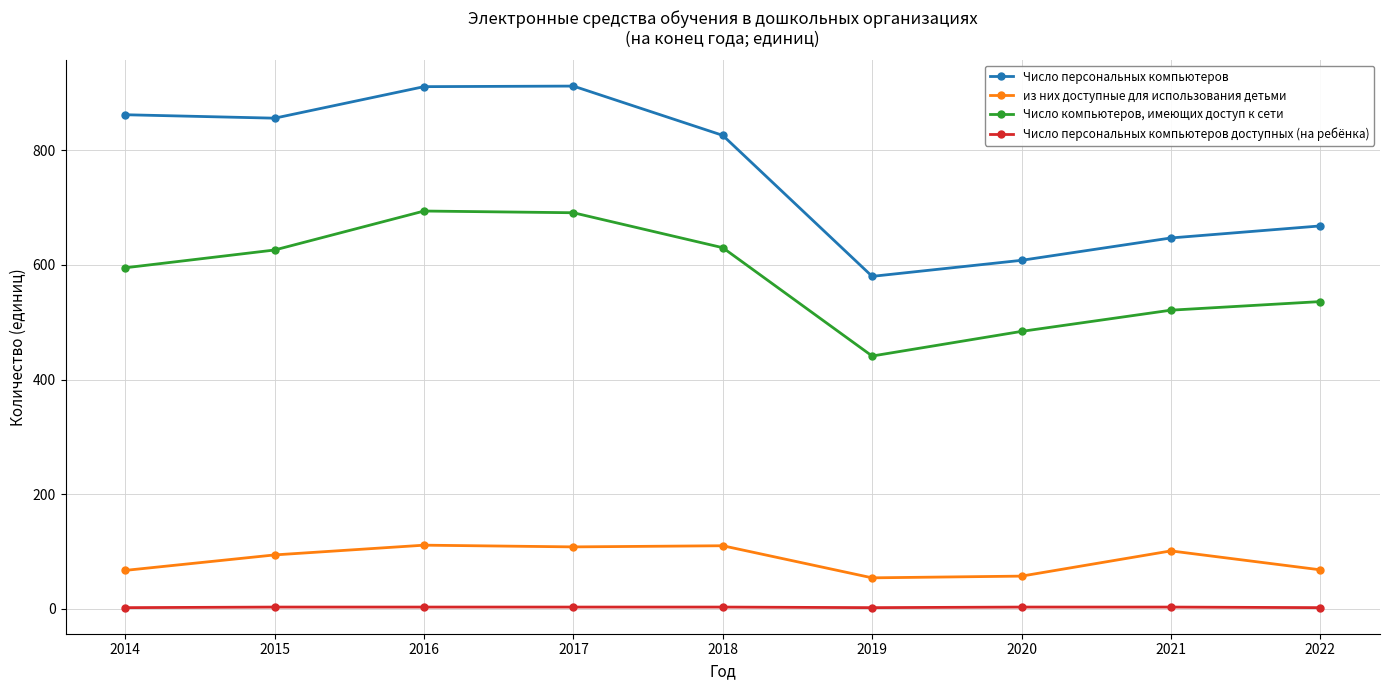

What value does the Число компьютеров, имеющих доступ к сети series have at 2021, to the nearest 10?

520